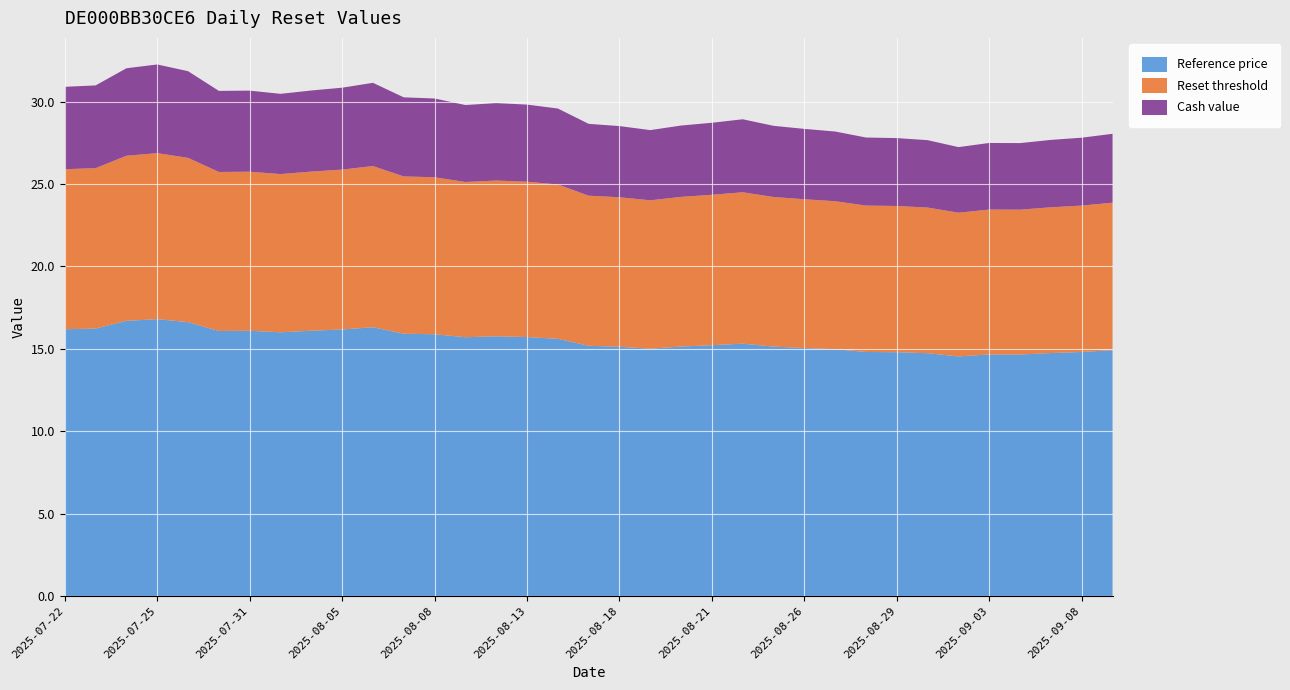

Reading left to right, transcribe all the data shown in this chart.

Cash value: 2025-07-22=5.0	2025-07-23=5.0	2025-07-24=5.3	2025-07-25=5.4	2025-07-28=5.3	2025-07-30=4.9	2025-07-31=4.9	2025-08-01=4.9	2025-08-04=4.9	2025-08-05=5.0	2025-08-06=5.0	2025-08-07=4.8	2025-08-08=4.8	2025-08-11=4.7	2025-08-12=4.7	2025-08-13=4.7	2025-08-14=4.6	2025-08-15=4.4	2025-08-18=4.3	2025-08-19=4.3	2025-08-20=4.3	2025-08-21=4.4	2025-08-22=4.4	2025-08-25=4.3	2025-08-26=4.3	2025-08-27=4.2	2025-08-28=4.1	2025-08-29=4.1	2025-09-01=4.1	2025-09-02=4.0	2025-09-03=4.0	2025-09-04=4.0	2025-09-05=4.1	2025-09-08=4.1	2025-09-09=4.2
Reset threshold: 2025-07-22=9.7	2025-07-23=9.7	2025-07-24=10.0	2025-07-25=10.1	2025-07-28=10.0	2025-07-30=9.6	2025-07-31=9.7	2025-08-01=9.6	2025-08-04=9.7	2025-08-05=9.7	2025-08-06=9.8	2025-08-07=9.5	2025-08-08=9.5	2025-08-11=9.4	2025-08-12=9.5	2025-08-13=9.4	2025-08-14=9.4	2025-08-15=9.1	2025-08-18=9.1	2025-08-19=9.0	2025-08-20=9.1	2025-08-21=9.1	2025-08-22=9.2	2025-08-25=9.1	2025-08-26=9.0	2025-08-27=9.0	2025-08-28=8.9	2025-08-29=8.9	2025-09-01=8.8	2025-09-02=8.7	2025-09-03=8.8	2025-09-04=8.8	2025-09-05=8.8	2025-09-08=8.9	2025-09-09=8.9
Reference price: 2025-07-22=16.2	2025-07-23=16.2	2025-07-24=16.7	2025-07-25=16.8	2025-07-28=16.6	2025-07-30=16.1	2025-07-31=16.1	2025-08-01=16.0	2025-08-04=16.1	2025-08-05=16.2	2025-08-06=16.3	2025-08-07=15.9	2025-08-08=15.9	2025-08-11=15.7	2025-08-12=15.8	2025-08-13=15.7	2025-08-14=15.6	2025-08-15=15.2	2025-08-18=15.1	2025-08-19=15.0	2025-08-20=15.1	2025-08-21=15.2	2025-08-22=15.3	2025-08-25=15.1	2025-08-26=15.0	2025-08-27=15.0	2025-08-28=14.8	2025-08-29=14.8	2025-09-01=14.7	2025-09-02=14.5	2025-09-03=14.7	2025-09-04=14.7	2025-09-05=14.7	2025-09-08=14.8	2025-09-09=14.9